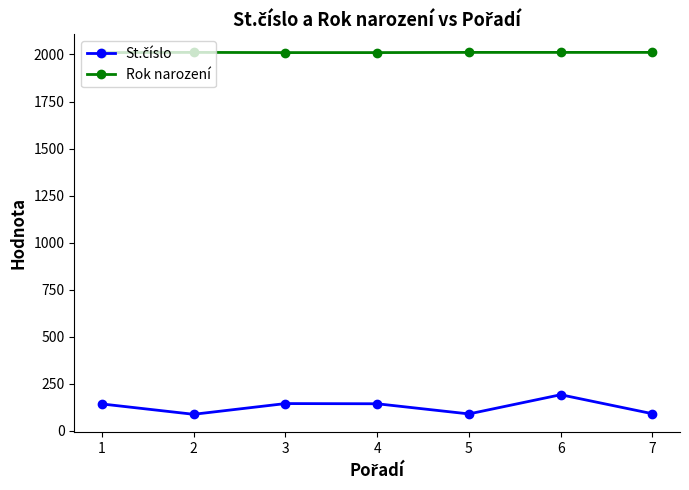

Does the chart display data point markers on the line(s)?

Yes